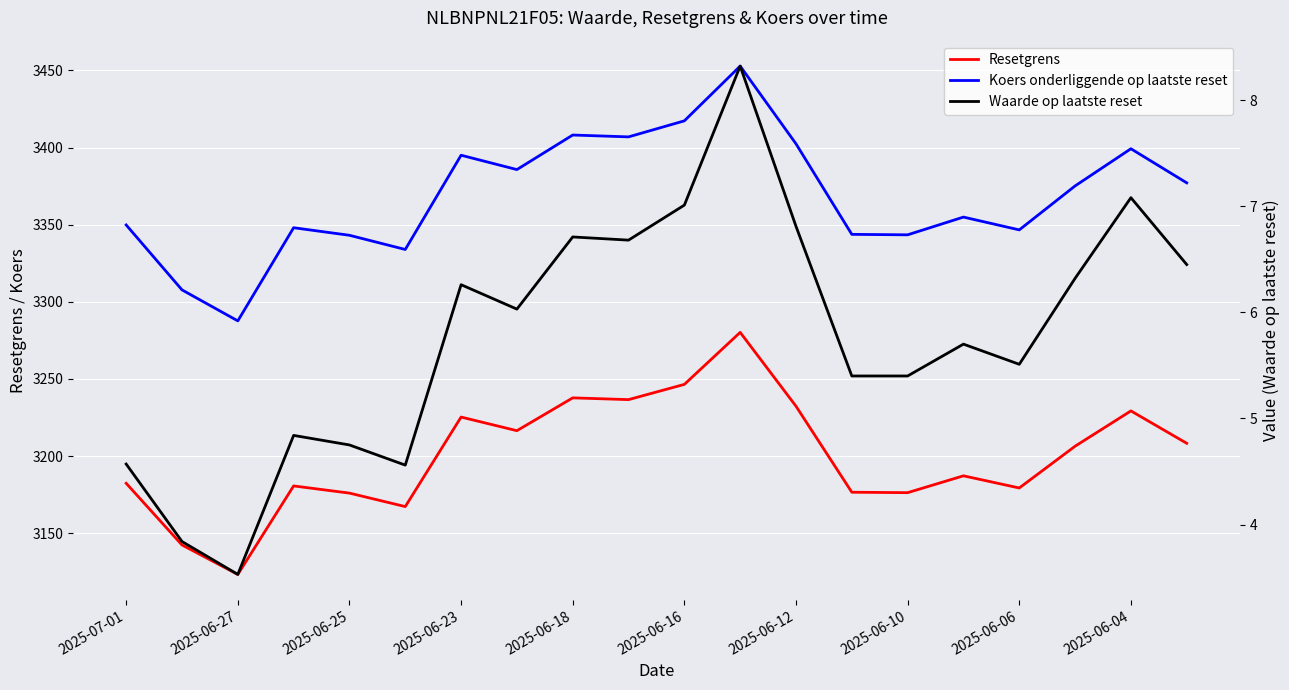

What is the lowest value of the Resetgrens series?

3123.2